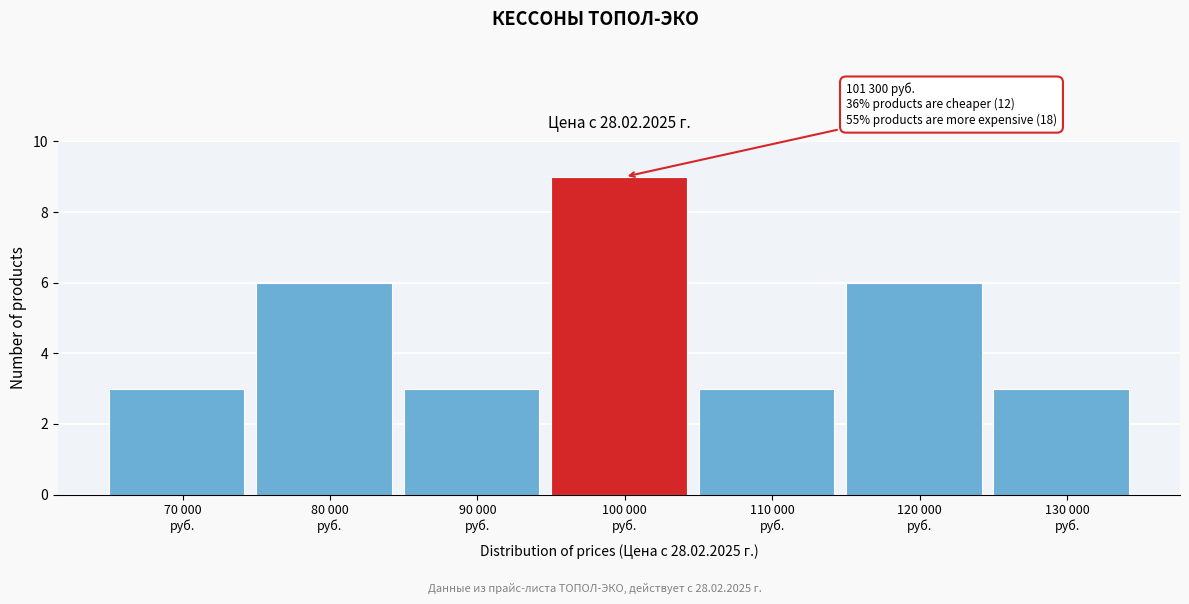

Reading left to right, list all the values displayed in this chart.

3	6	3	9	3	6	3